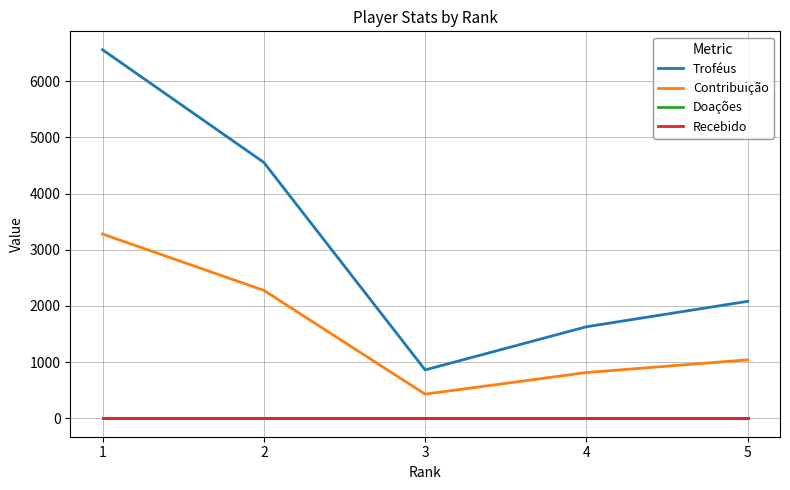

What is the value of the Contribuição point at the 3rd from the left?

430